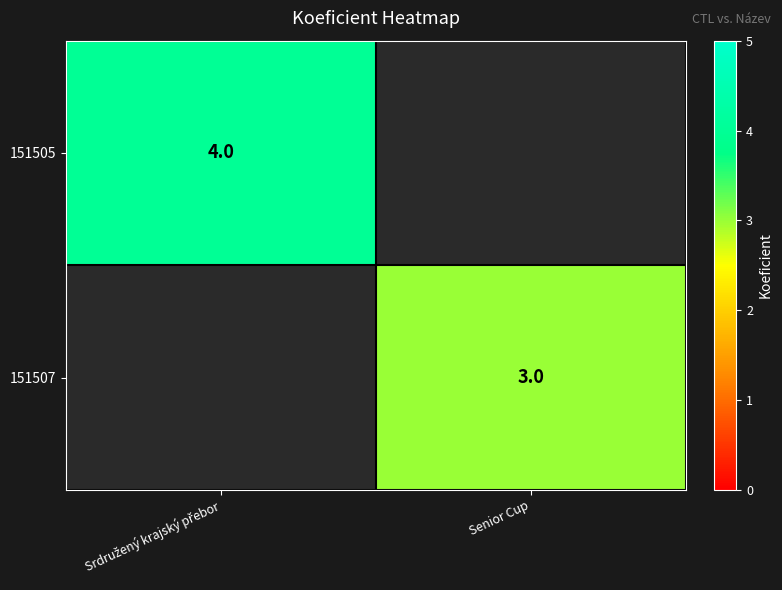

The 151507 series shows 3 at Senior Cup. True or false?

True